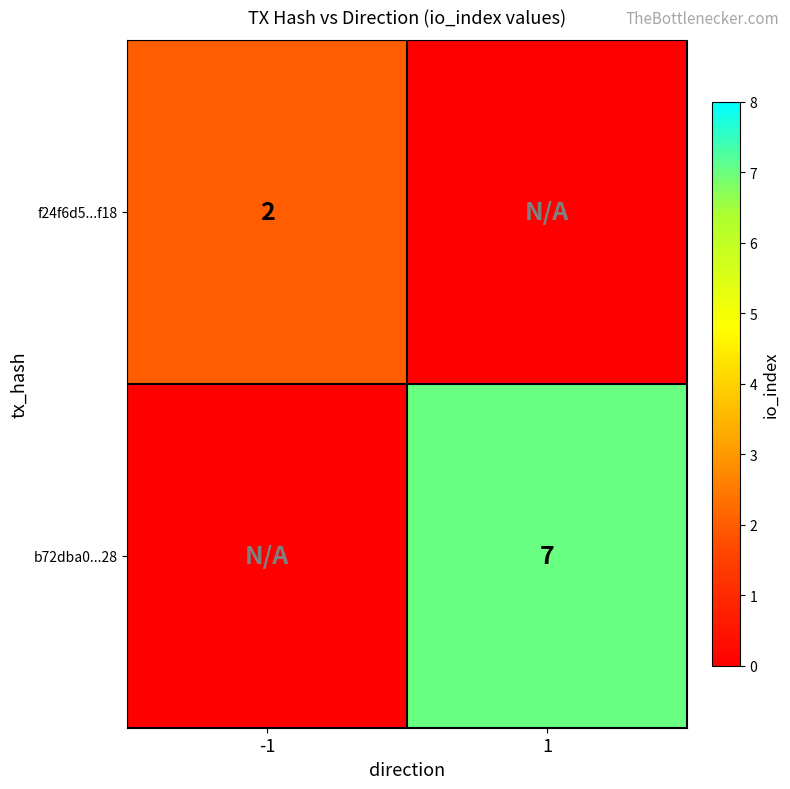

The value of b72dba0...28 at 1 is 7. True or false?

True